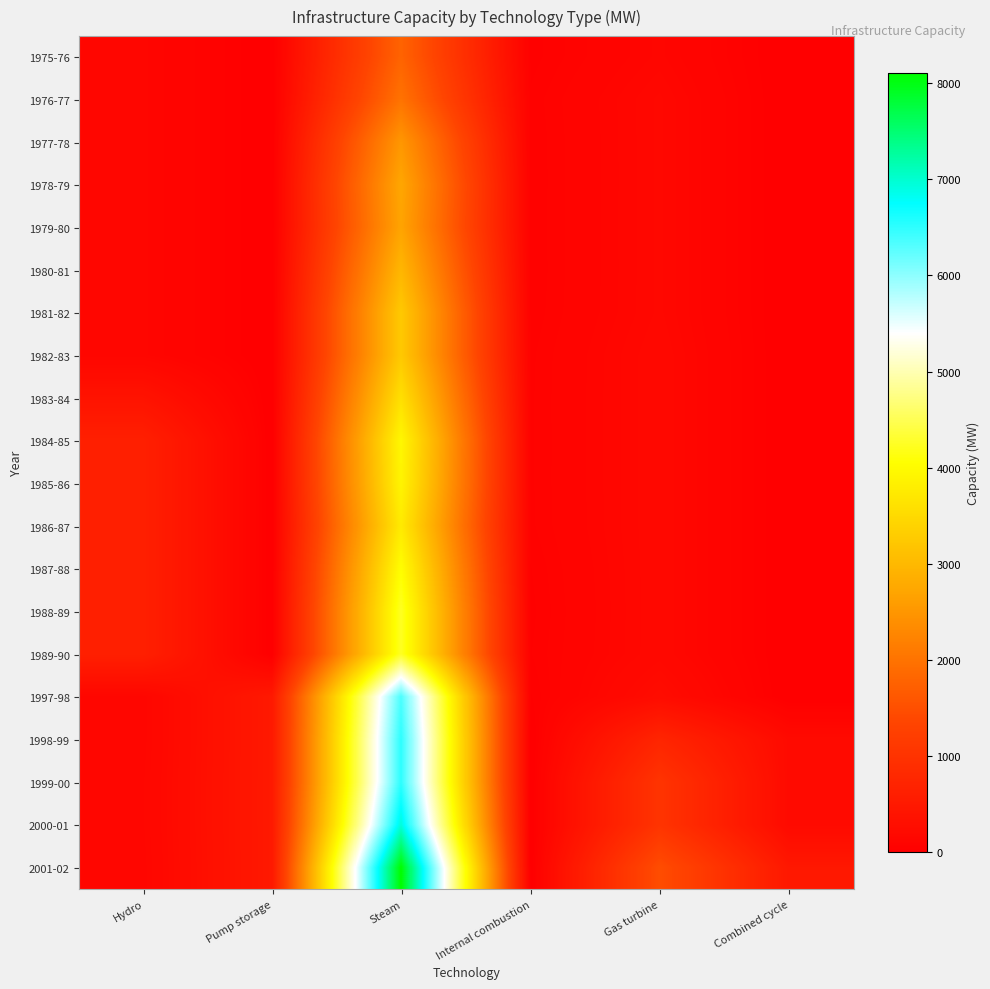

Rank the series at Pump storage from highest to lowest value.

1997-98, 1998-99, 1999-00, 2000-01, 2001-02, 1975-76, 1976-77, 1977-78, 1978-79, 1979-80, 1980-81, 1981-82, 1982-83, 1983-84, 1984-85, 1985-86, 1986-87, 1987-88, 1988-89, 1989-90